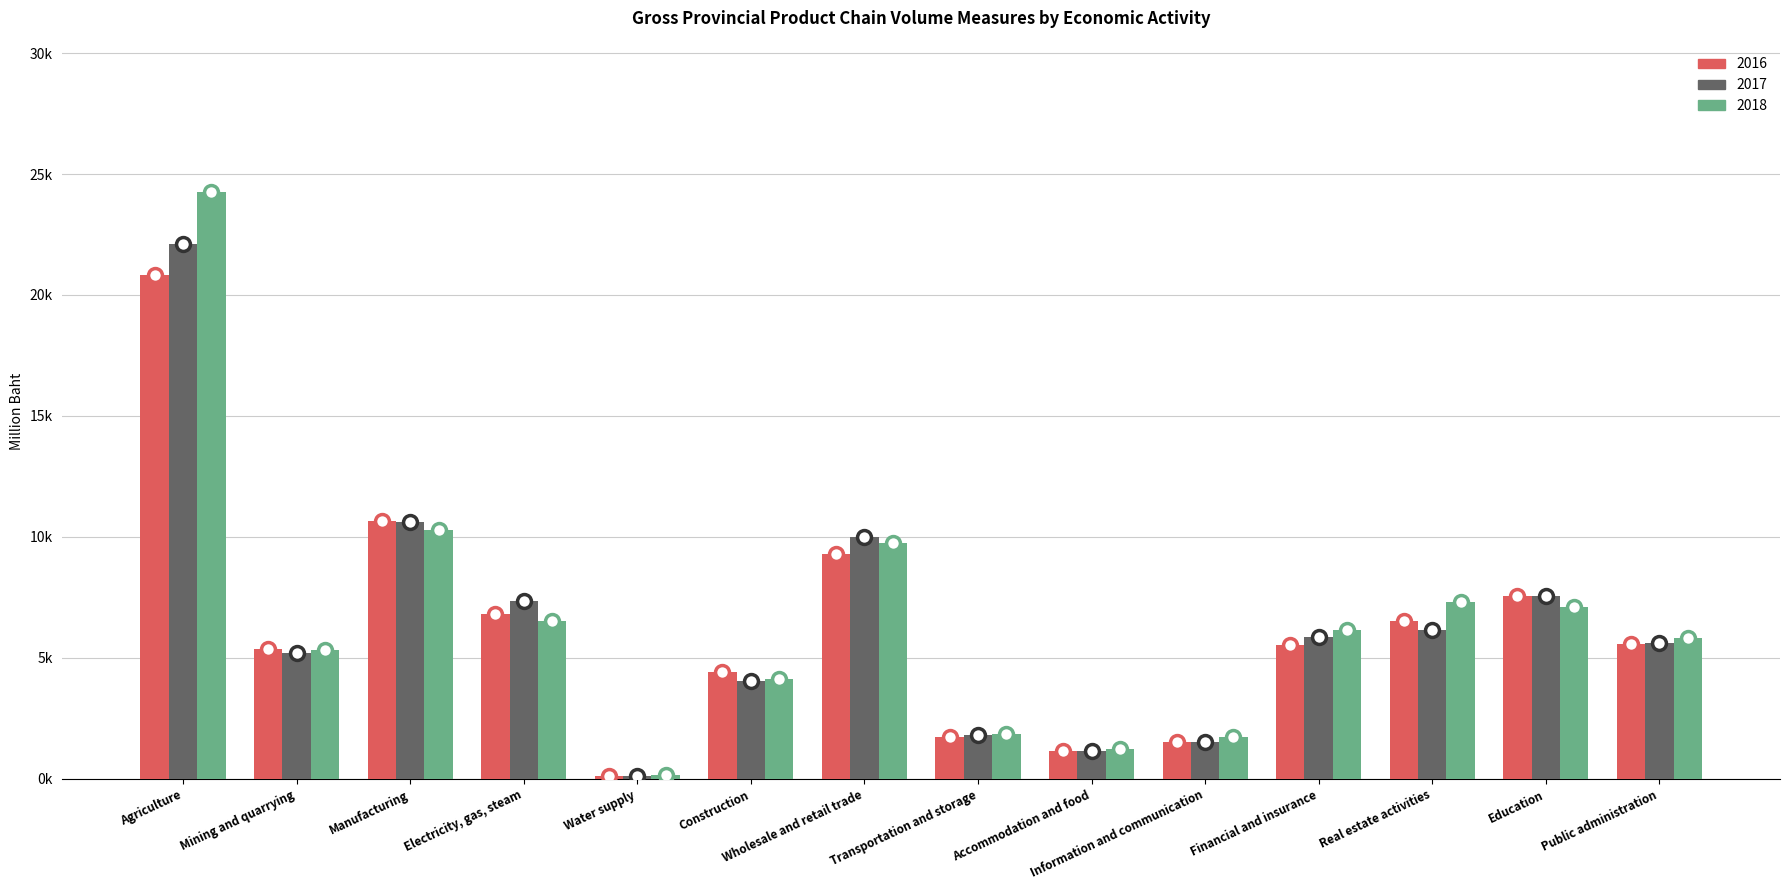

Does the chart contain stacked bars?

No